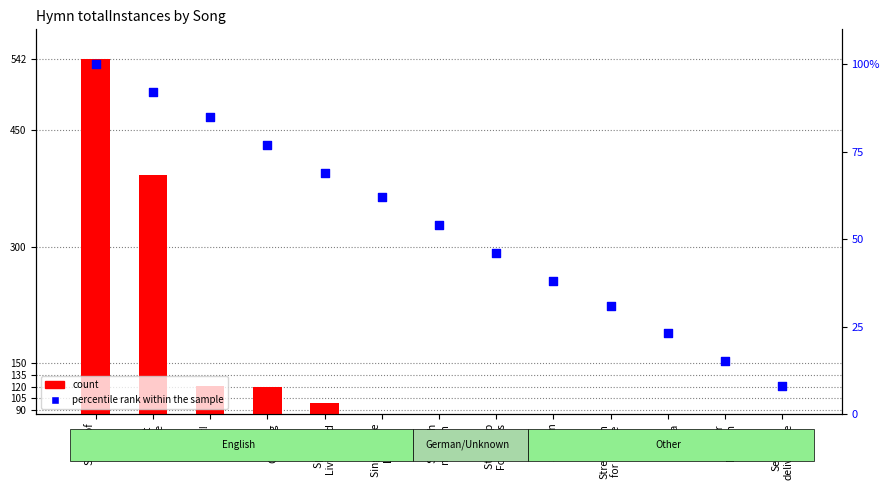

Which series has the widest spread of Y values?

count